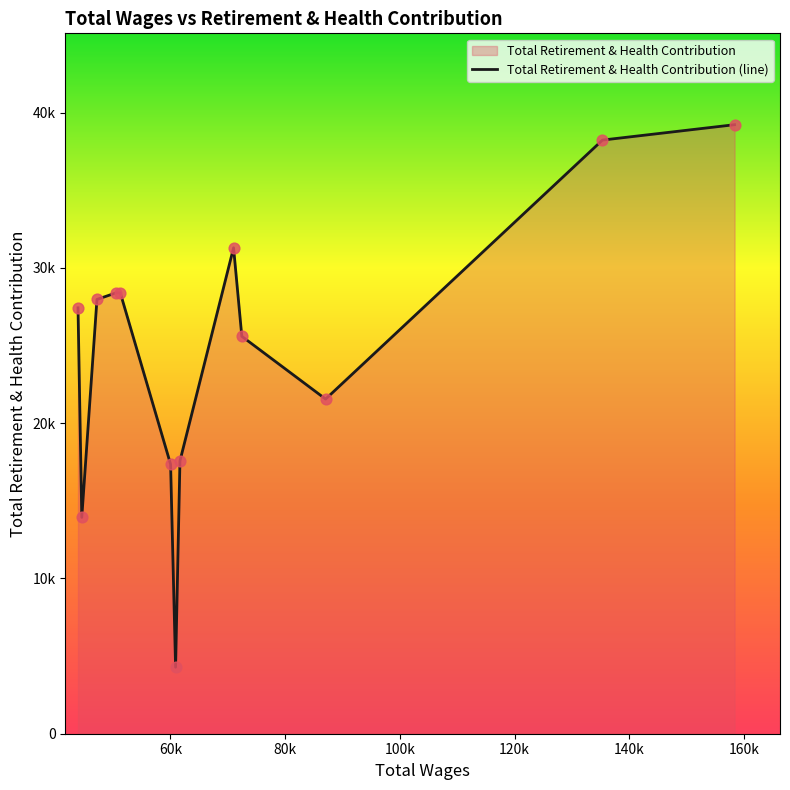

Between 51285.0 and 44571.0, which is larger?

51285.0